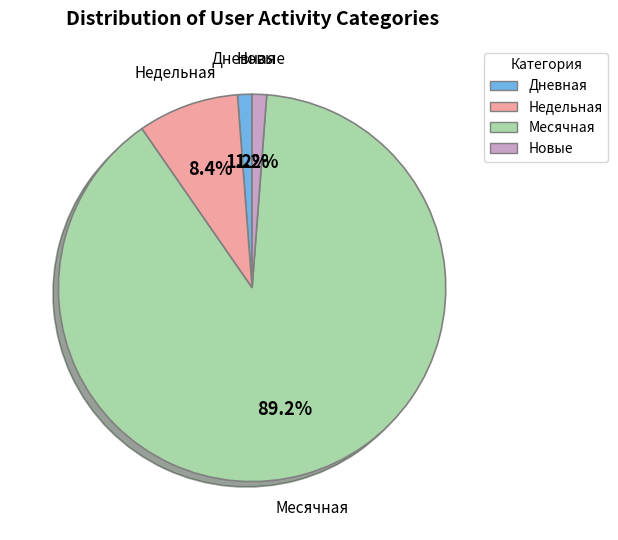

How many slices are in this pie chart?

4